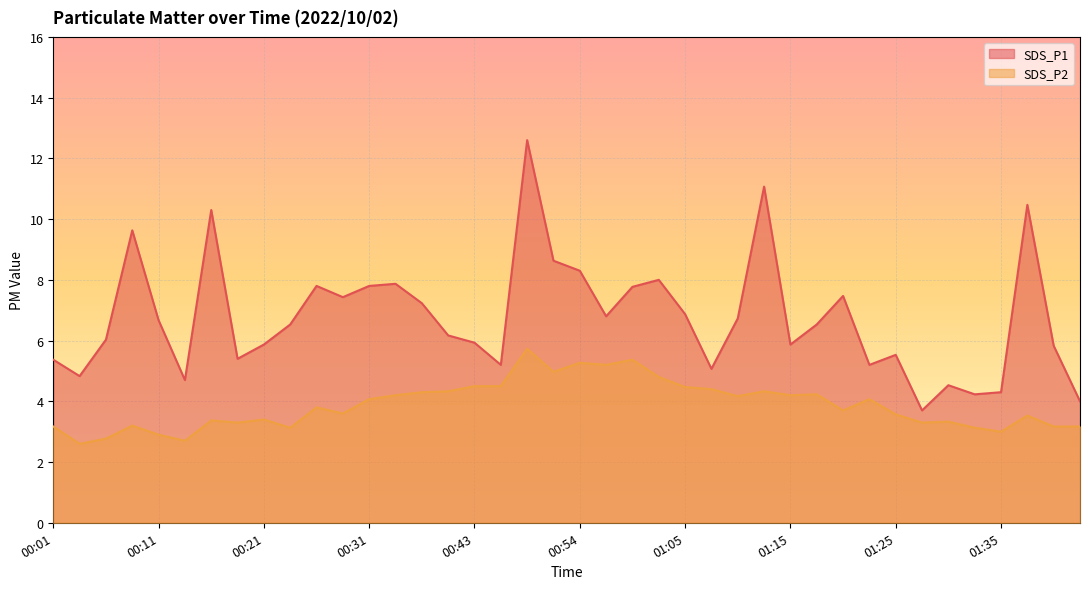

True or false: SDS_P1 and SDS_P2 cross at least once.

False